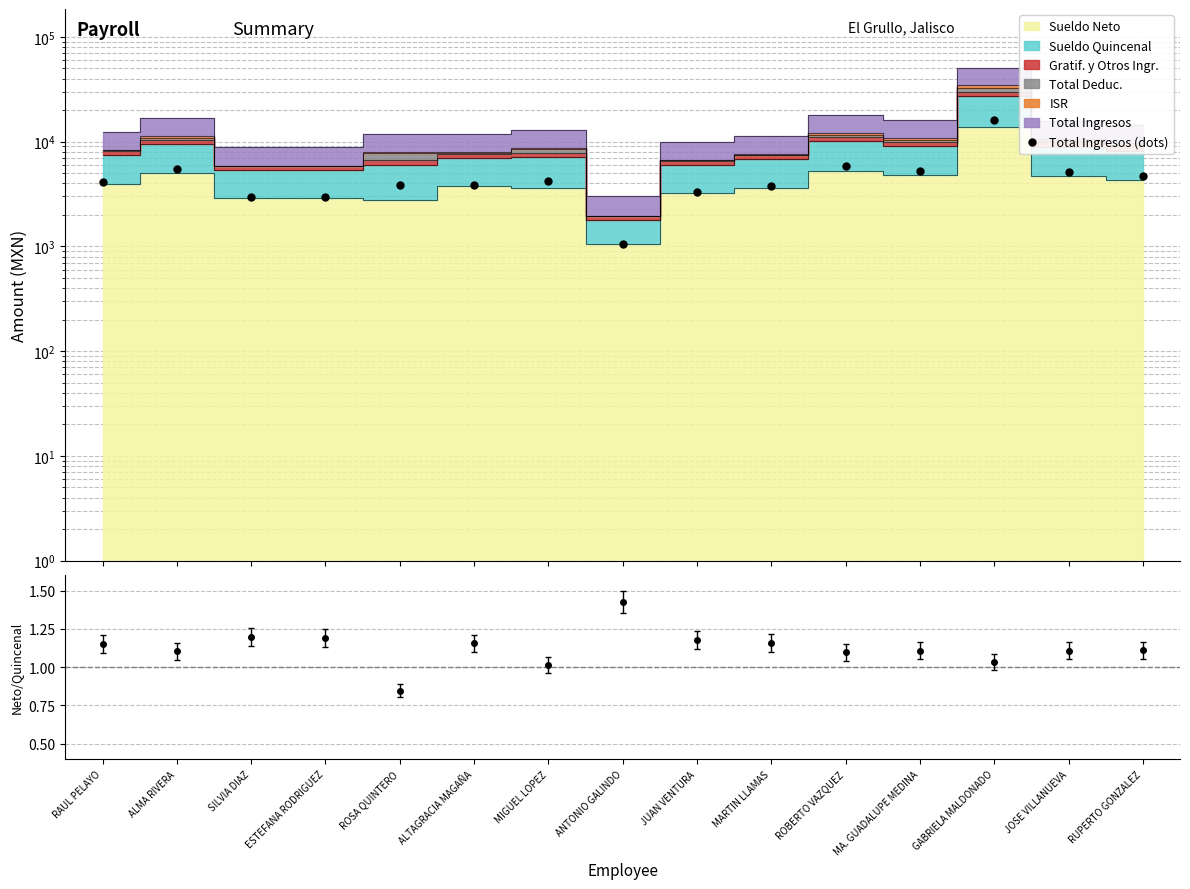

Reading left to right, what are all the values shown in this chart?

4122.1	5446.7	2940.3	2940.3	3894.7	3894.7	4253.4	1059.3	3325.7	3756.4	5790.8	5194.7	16150.9	5102.0	4667.4